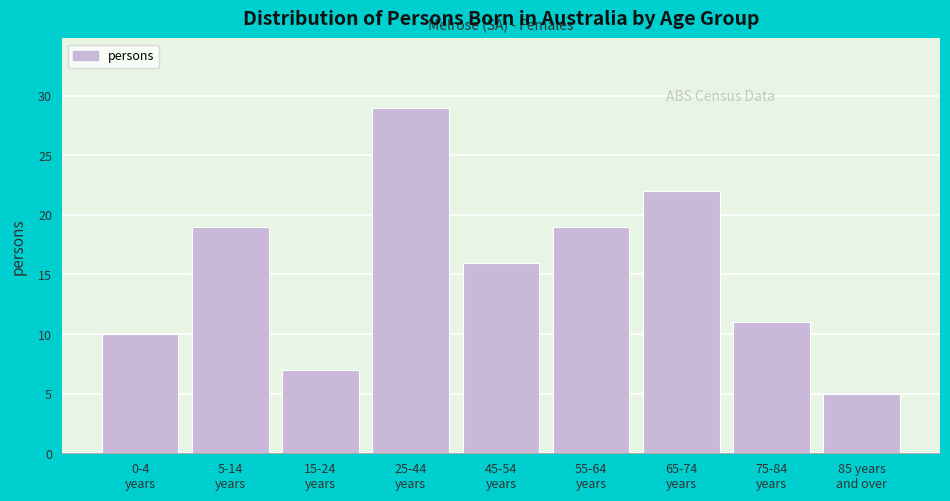

Reading left to right, list all the values displayed in this chart.

10	19	7	29	16	19	22	11	5